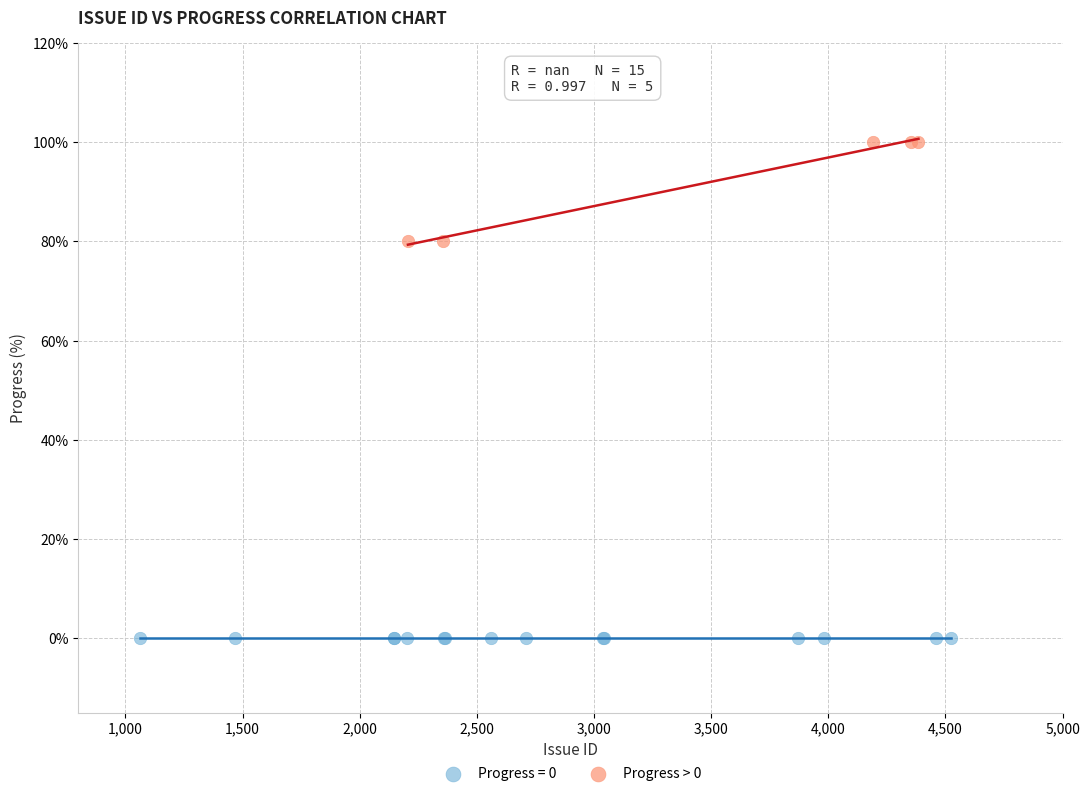

Which series contains the highest Y value?

Progress > 0